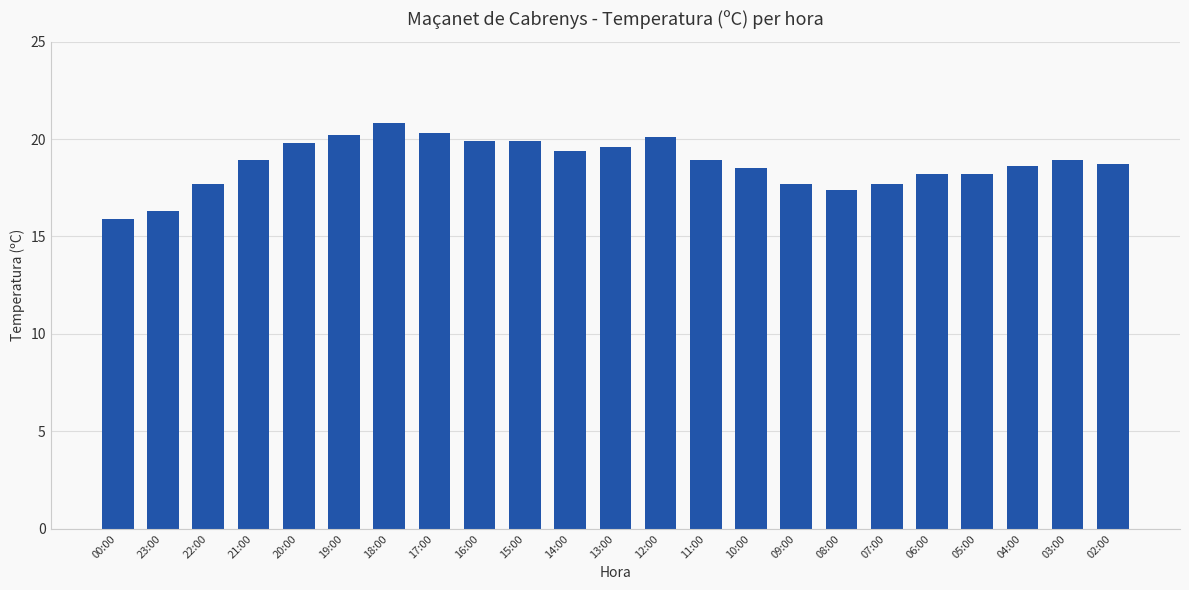

What is the maximum value shown in the chart?

20.8